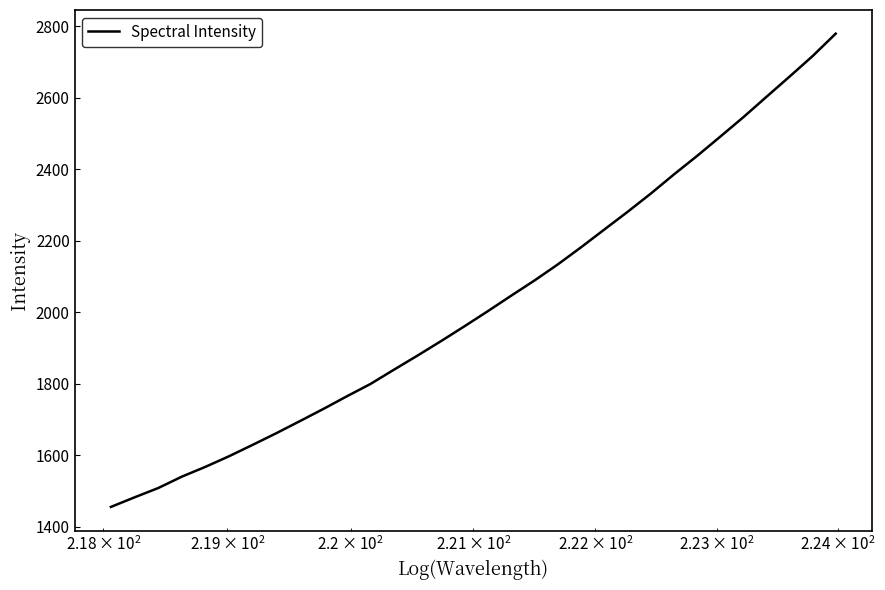

What is the smallest value displayed?

1455.8